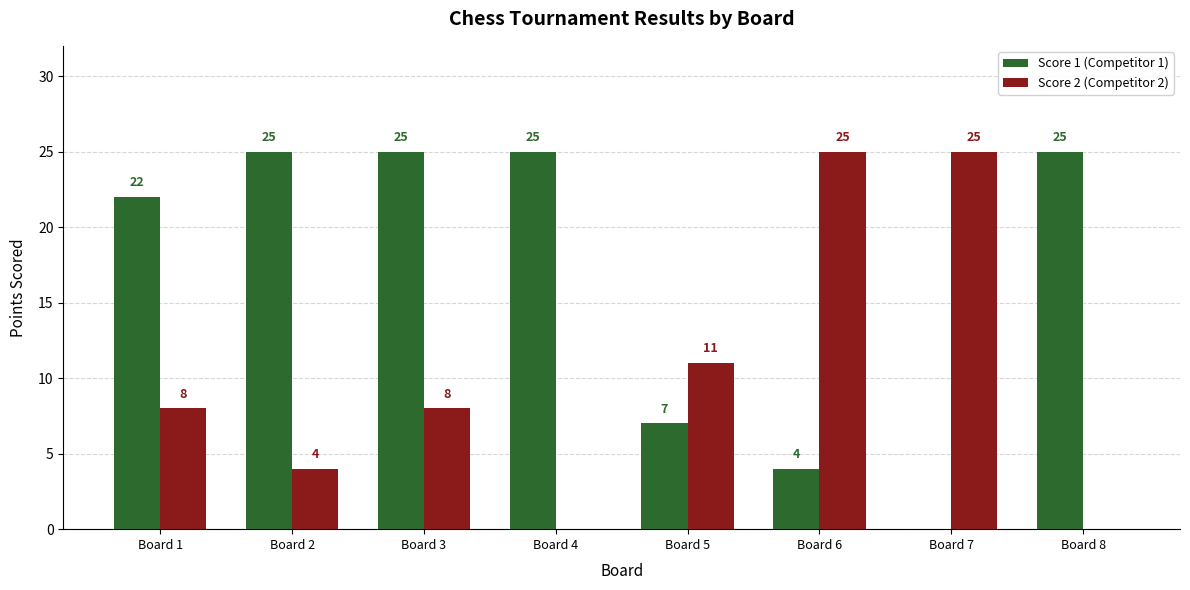

What is the maximum value for Score 1 (Competitor 1)?

25